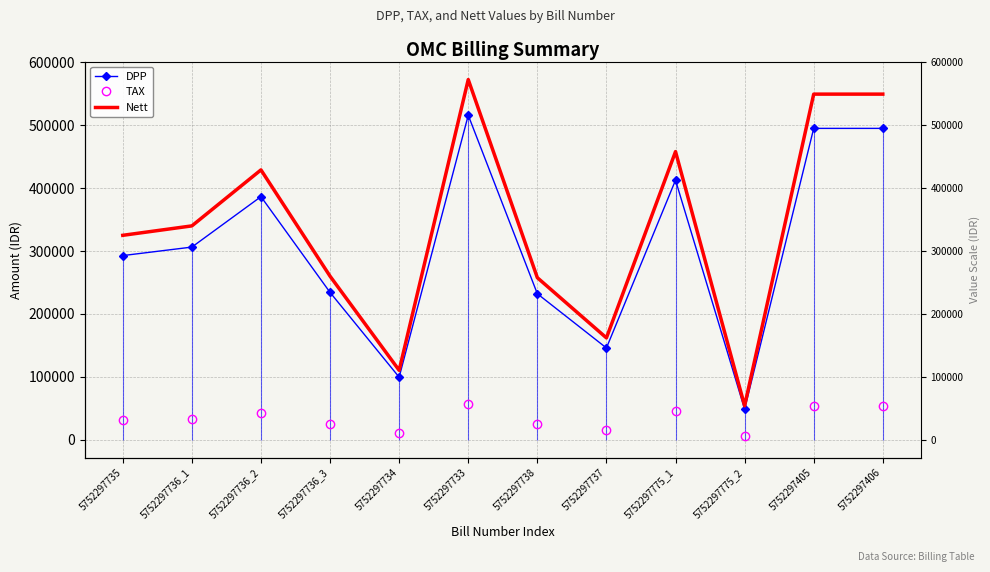

At 5752297405, list the series in order from smallest to largest.

TAX, DPP, Nett